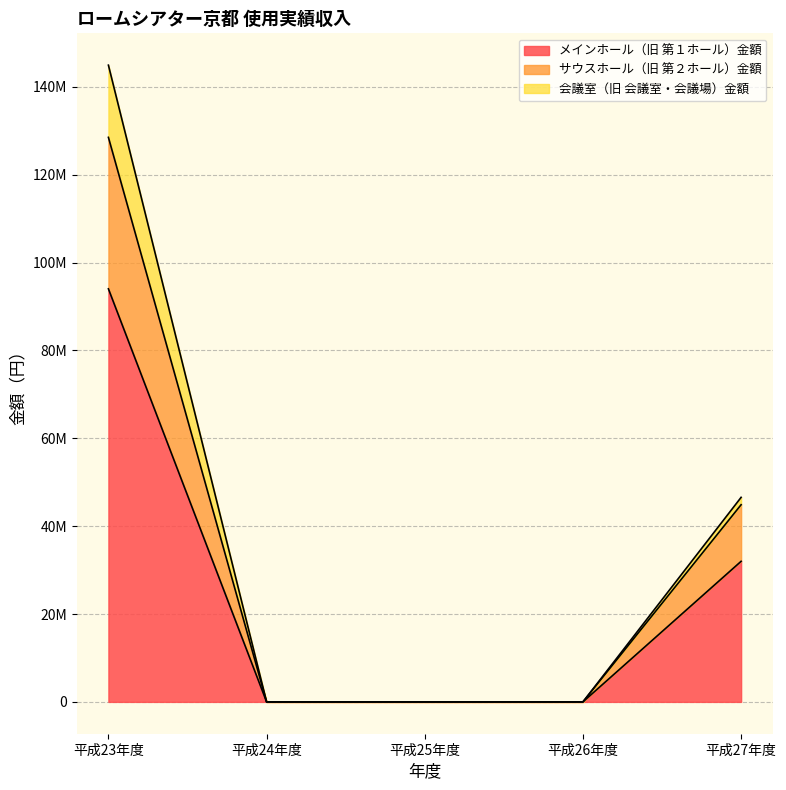

How many positive values does the サウスホール（旧 第２ホール）金額 series have?

2